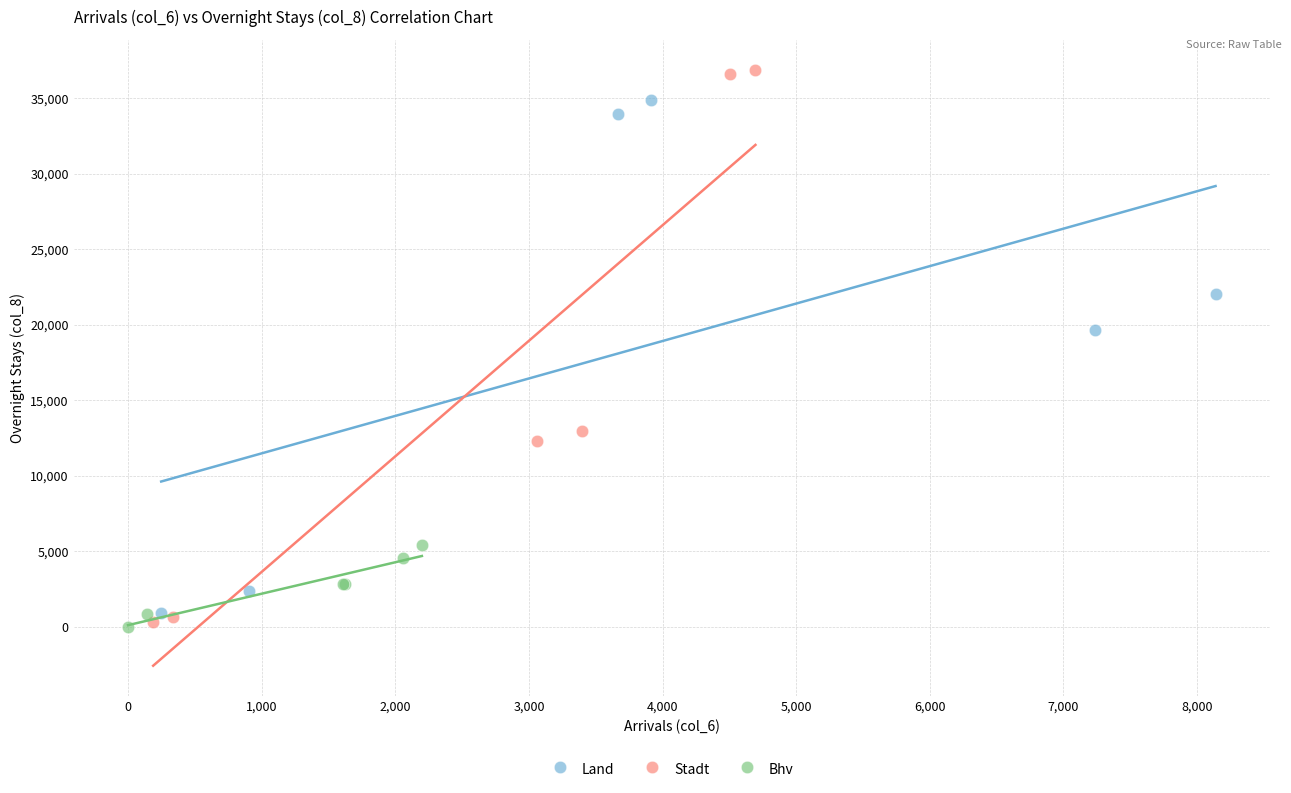

What are all the series names shown in the legend?

Land, Stadt, Bhv